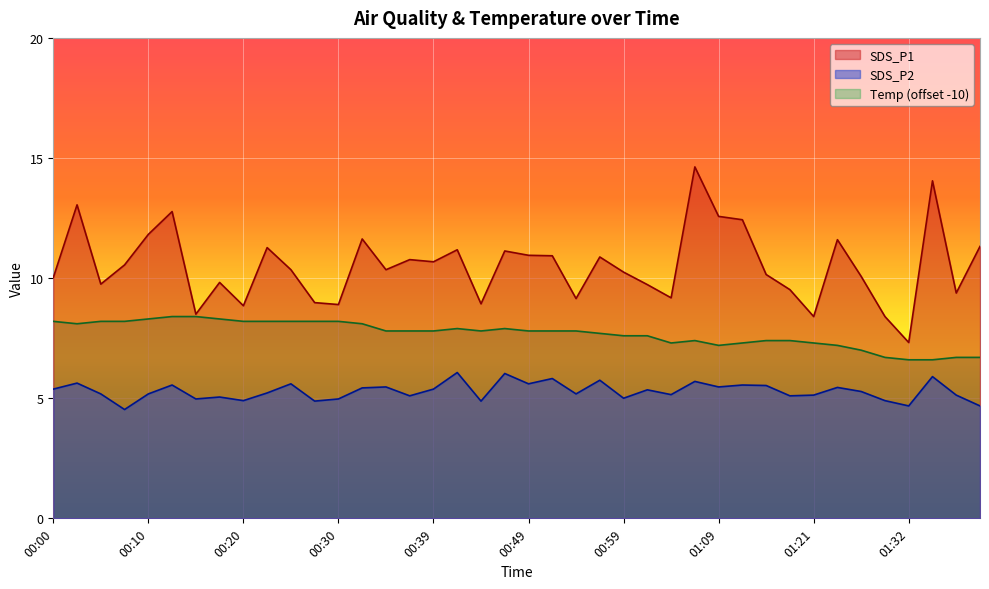

True or false: Temp has more than 0 points higher than both neighbors.

True